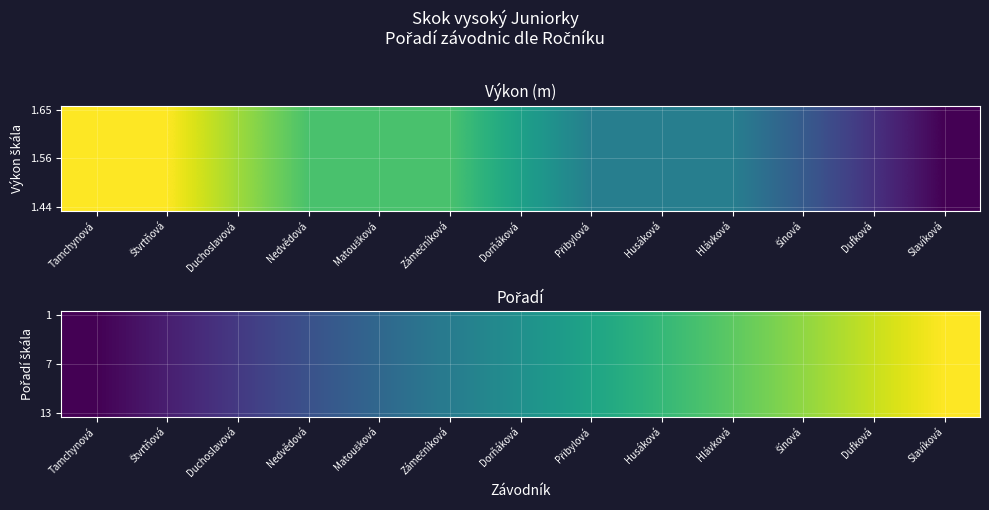

List the labels in order of 7 value, largest first.

Slavíková, Dufková, Šínová, Hlávková, Husáková, Přibylová, Dorňáková, Zámečníková, Matoušková, Nedvědová, Duchoslavová, Štvrtňová, Tamchynová